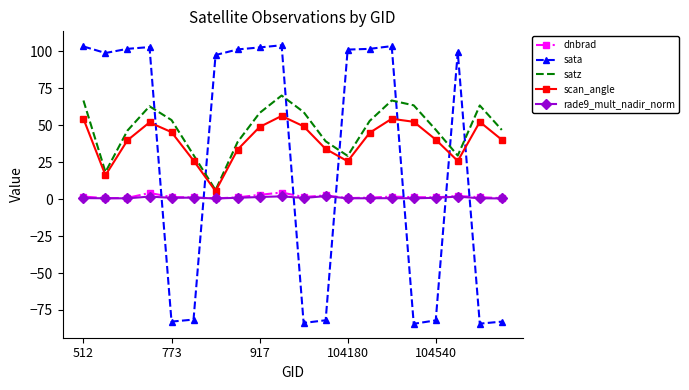

Which series has the widest spread of values?

sata